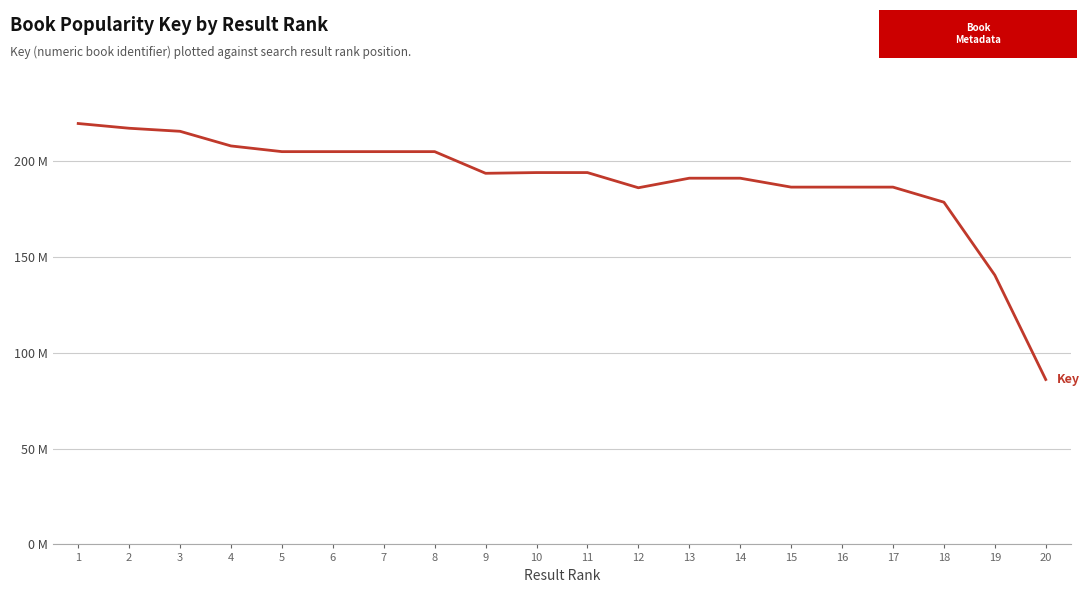

What is the difference between the maximum and second lowest values?

79060536